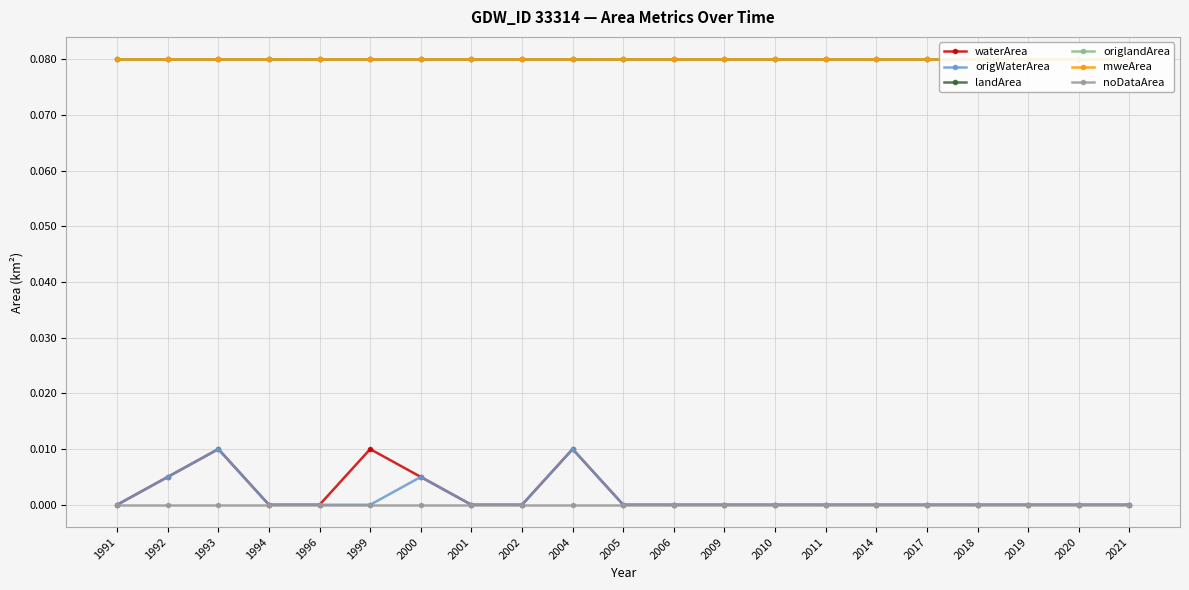

Rank the series by their maximum value, from highest to lowest.

landArea, origlandArea, mweArea, waterArea, origWaterArea, noDataArea